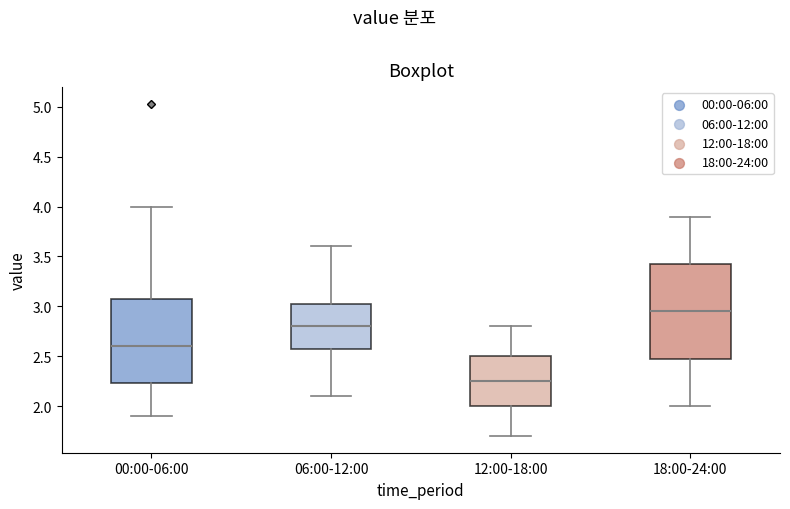

Reading left to right, read every box against the y-axis: the position of its median line, the range the box covers, and the ends of its whiskers. The values are not printed on the chart, so give them approximately, as read against the axis.

00:00-06:00: median 2.60, box 2.25 to 3.10, whiskers 1.90 to 4.00
06:00-12:00: median 2.80, box 2.60 to 3.05, whiskers 2.10 to 3.60
12:00-18:00: median 2.25, box 2.00 to 2.50, whiskers 1.70 to 2.80
18:00-24:00: median 2.95, box 2.50 to 3.45, whiskers 2.00 to 3.90